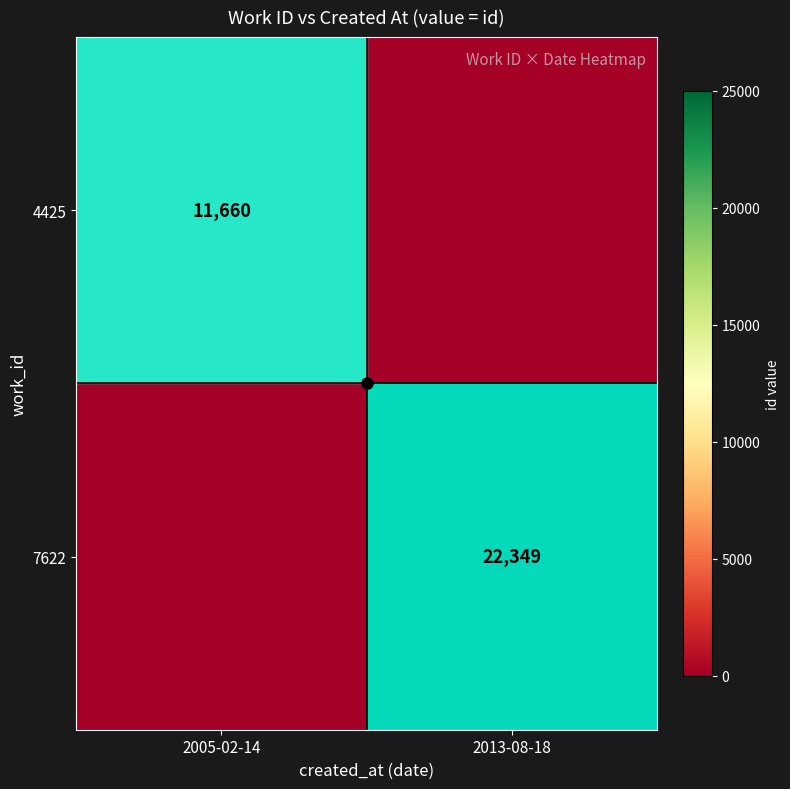

Rank the series by their average value, from lowest to highest.

4425, 7622